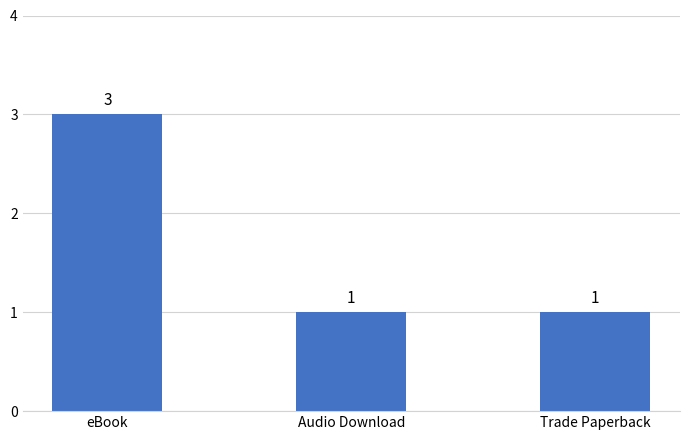

What is the ratio of the value at eBook to the value at Audio Download?

3.0